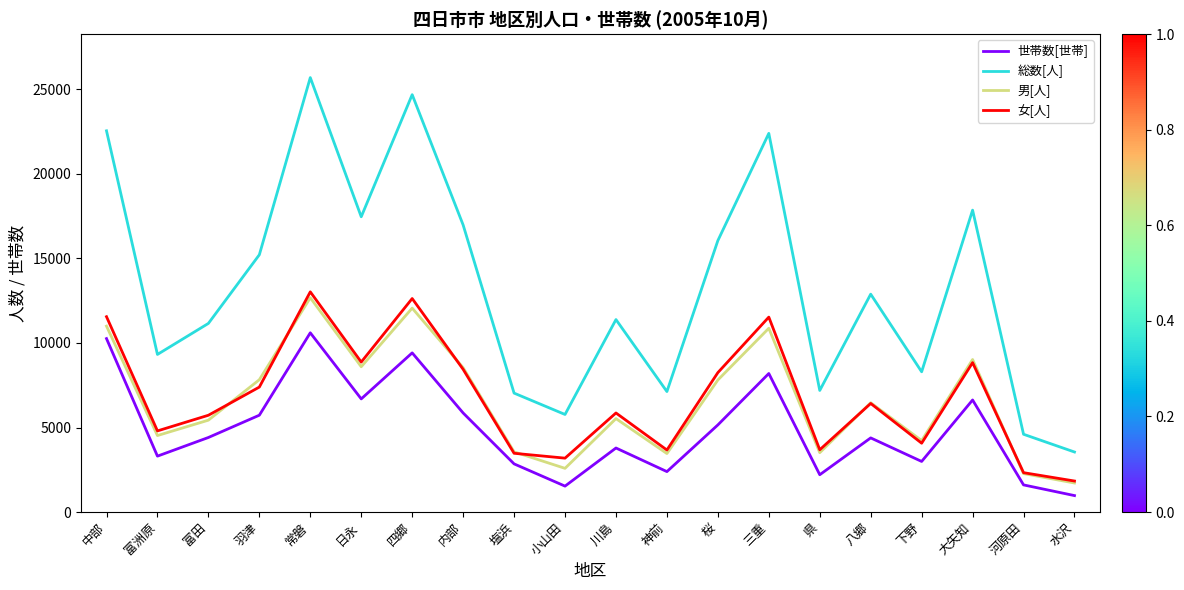

Is it true that 男[人] equals 13066 at 内部?

False